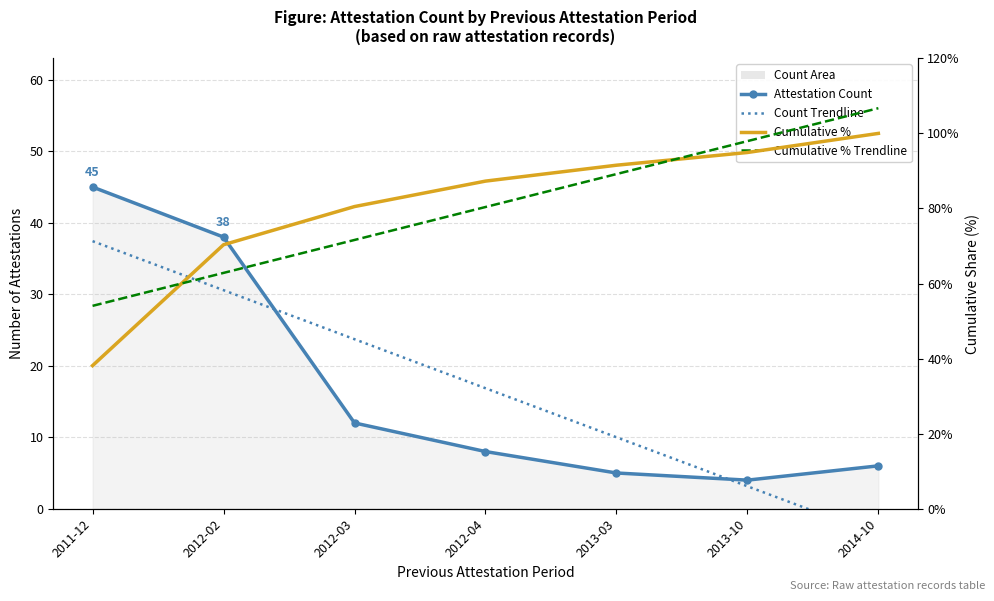

True or false: Count Trendline has more than 1 interior local peaks.

False